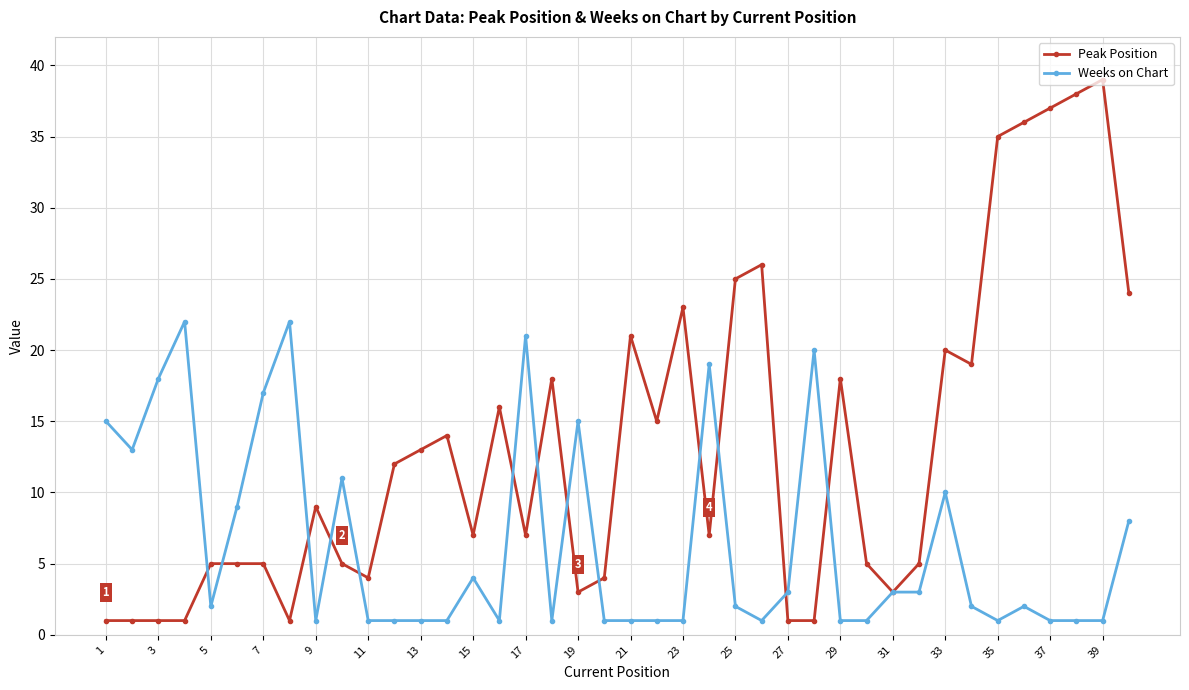

True or false: Peak Position and Weeks on Chart cross at least once.

True